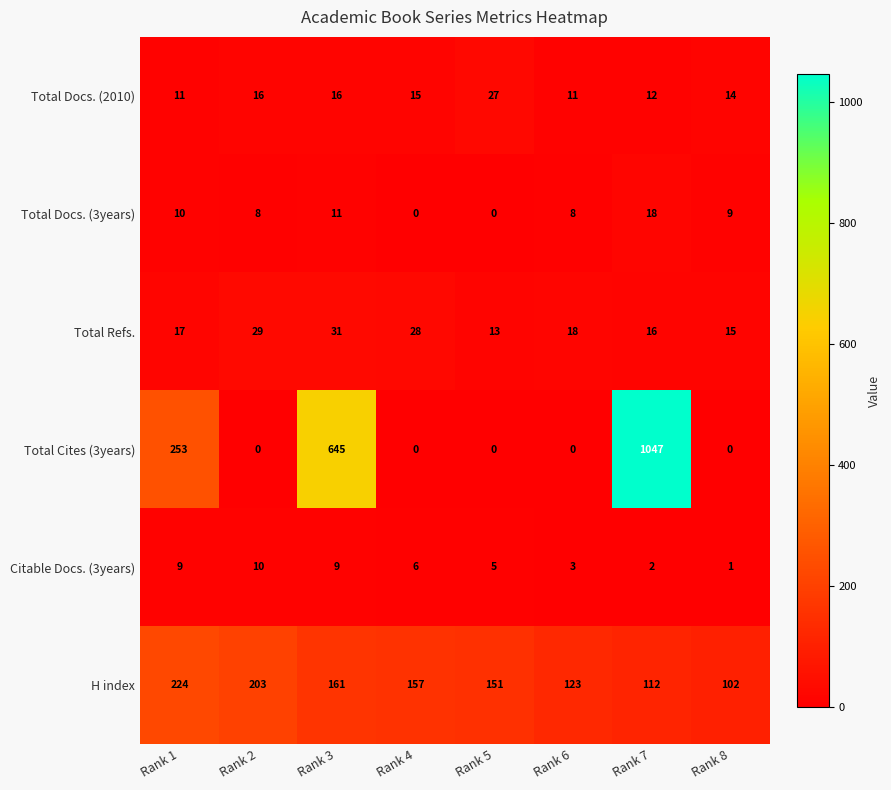

What is the difference between the second highest and second lowest values in the Total Docs. (3years) series?

11